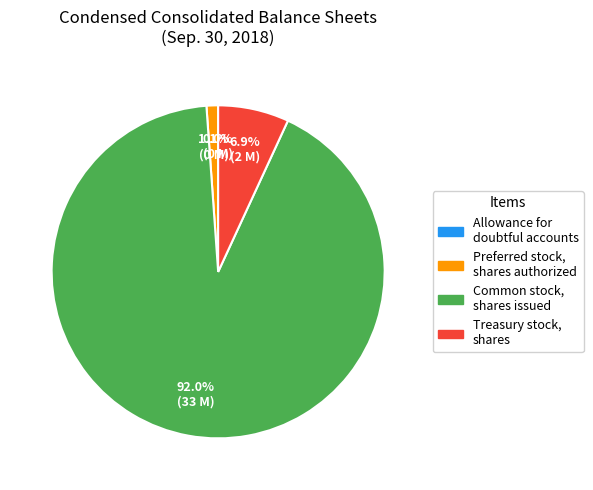

Which has a higher value, Preferred stock, shares authorized or Common stock, shares issued?

Common stock, shares issued